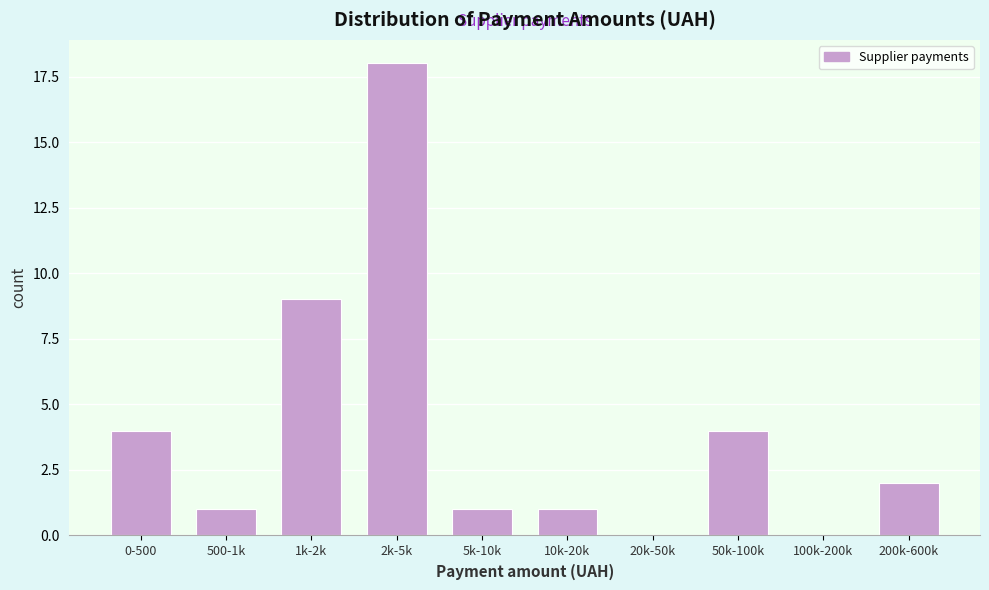

Reading left to right, transcribe all the data shown in this chart.

0-500=4	500-1k=1	1k-2k=9	2k-5k=18	5k-10k=1	10k-20k=1	20k-50k=0	50k-100k=4	100k-200k=0	200k-600k=2